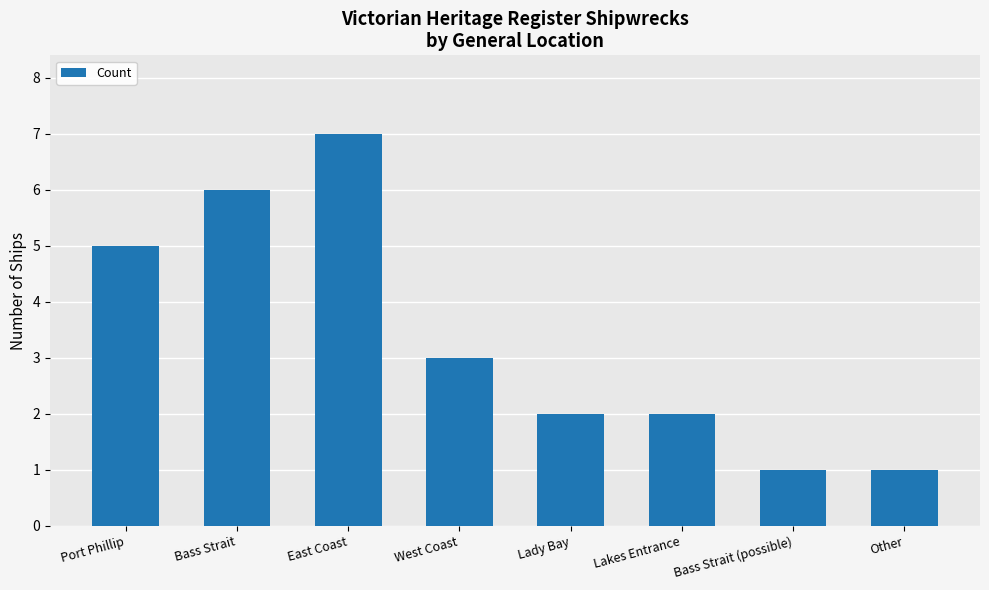

Reading left to right, what are all the values shown in this chart?

5	6	7	3	2	2	1	1